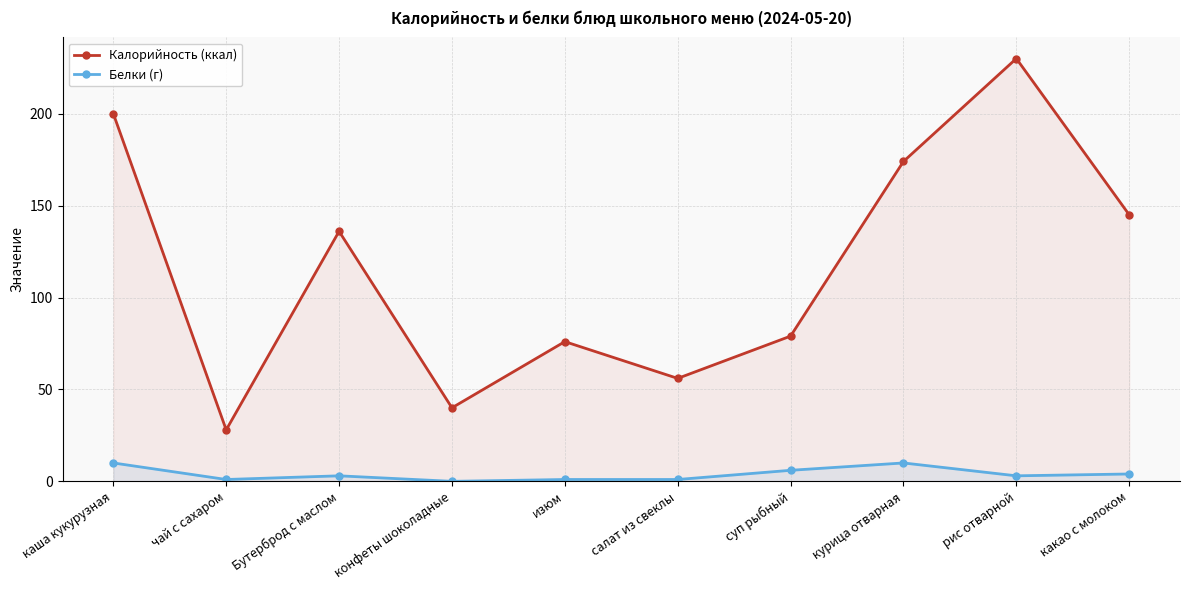

True or false: Белки (г) and Калорийность (ккал) intersect in this chart.

False